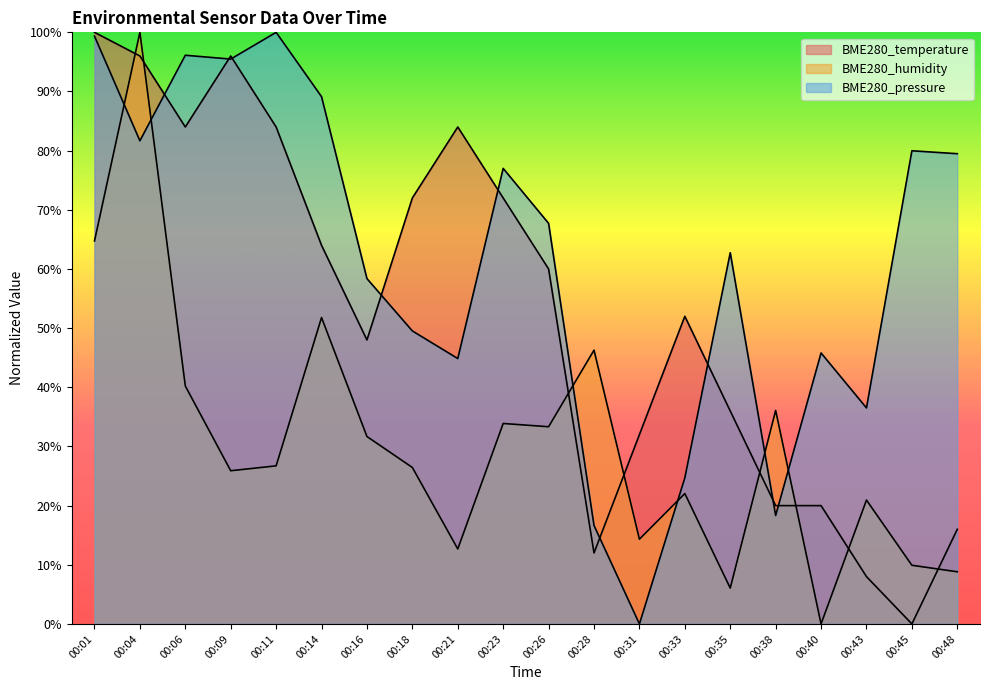

Count the number of categories in the chart.

20